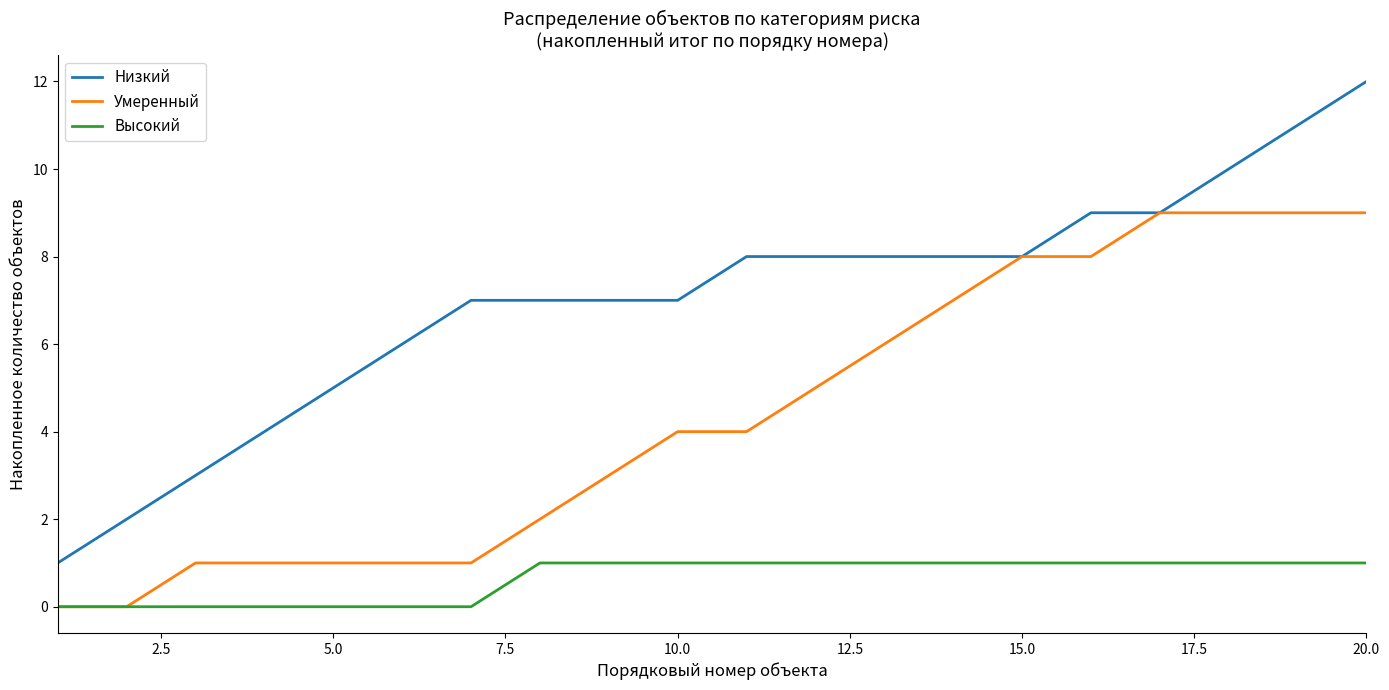

Is this an area chart (filled region under the line)?

No